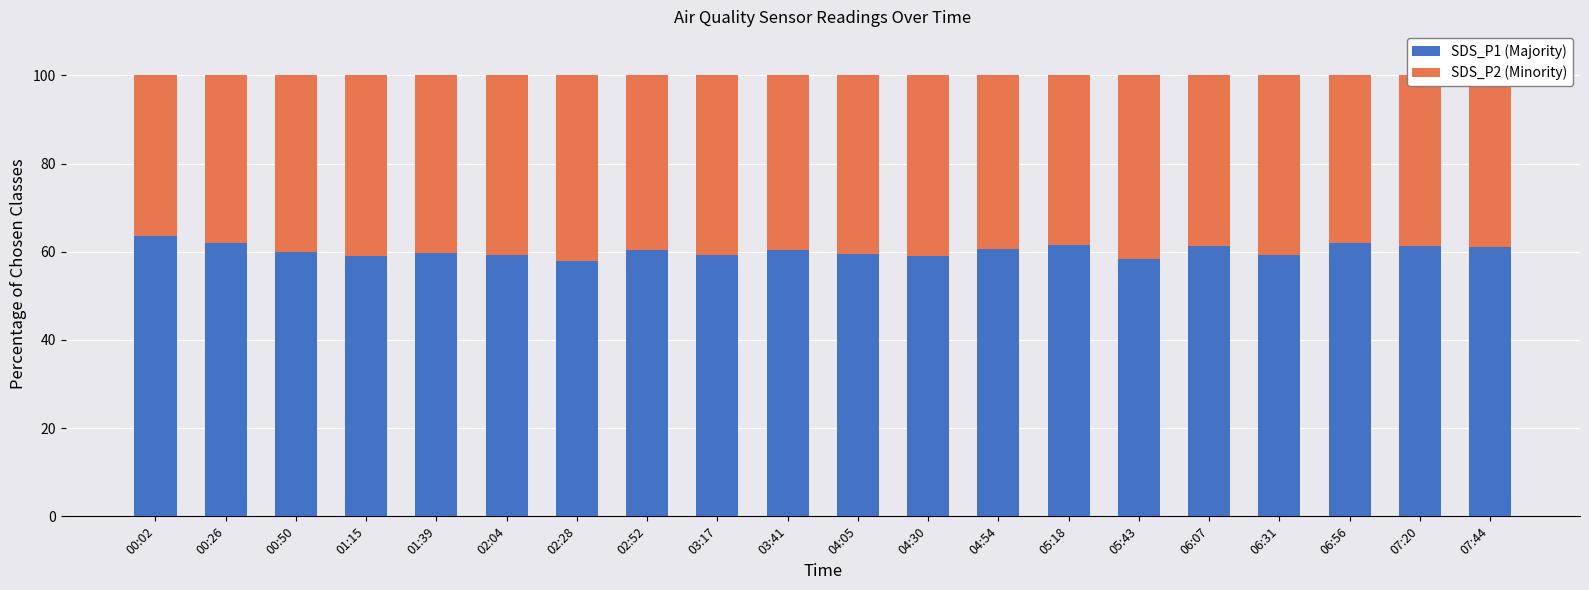

How many data points does each series have?

20